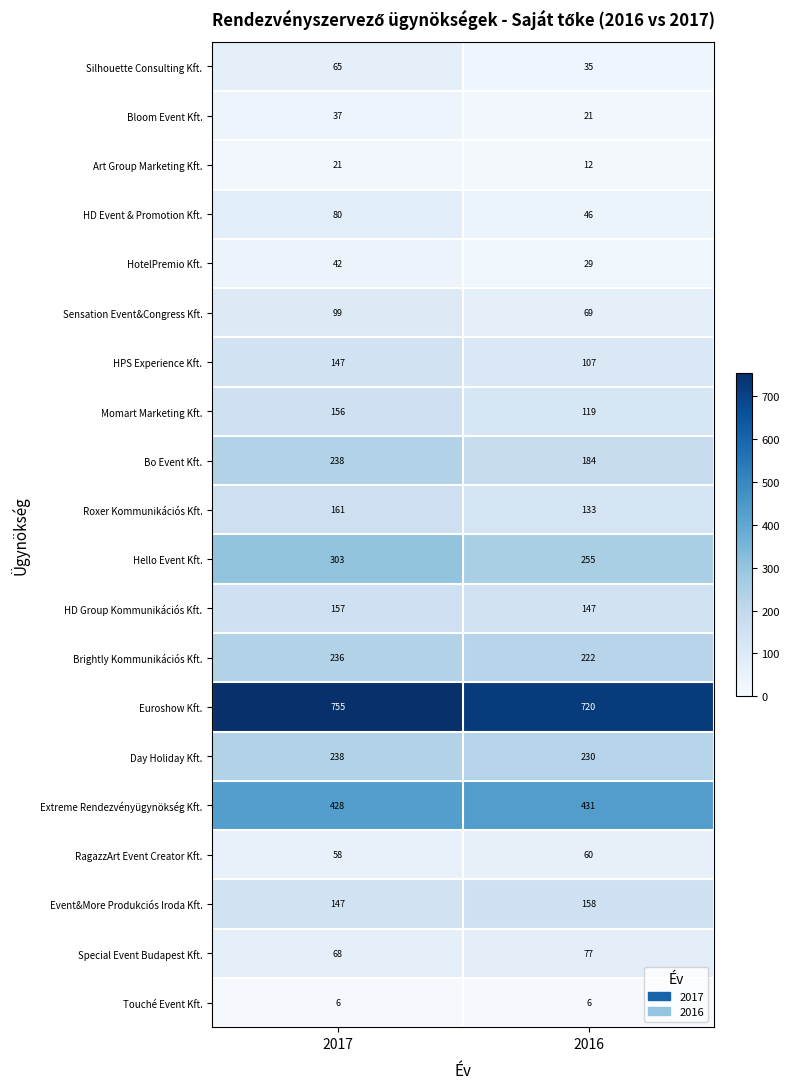

At how many categories does at least one series exceed 348?

2